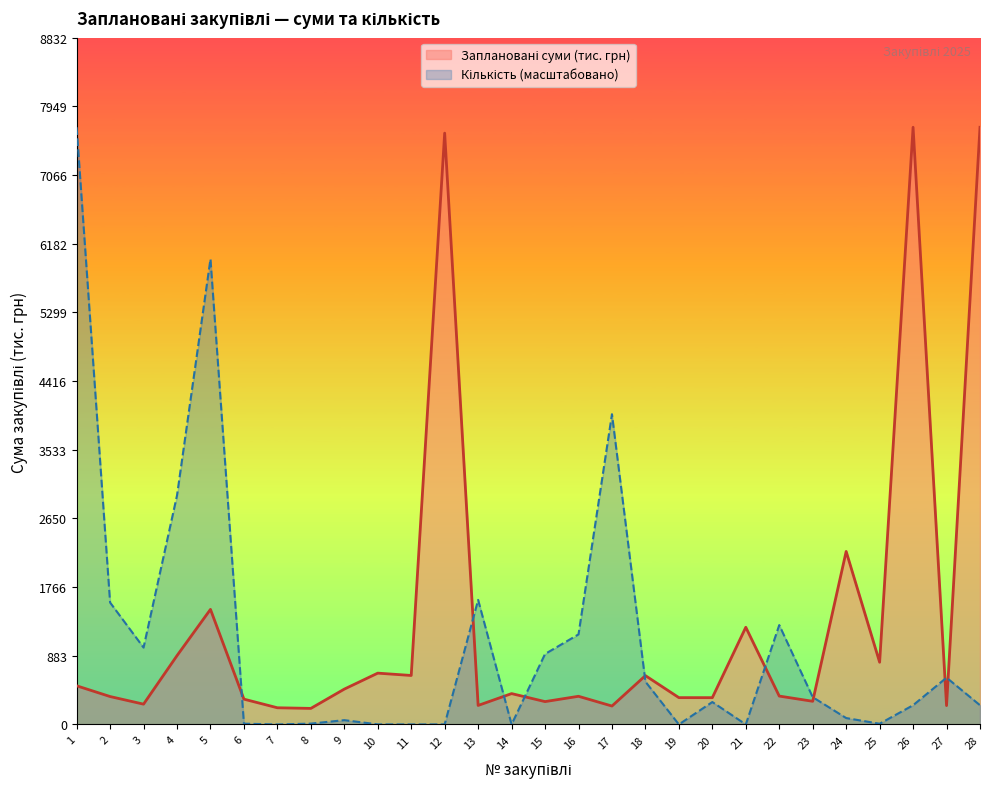

What is the spread (max minus min) of values at 9?

399.2